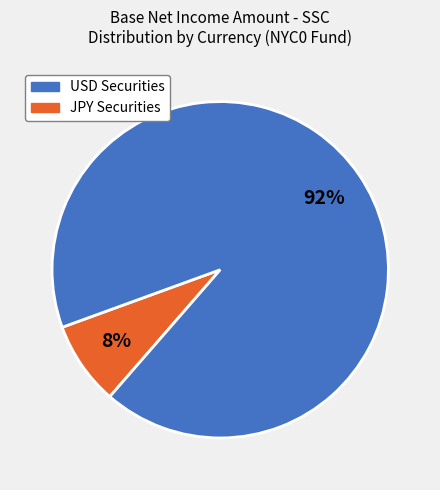

How many segments does this pie chart have?

2